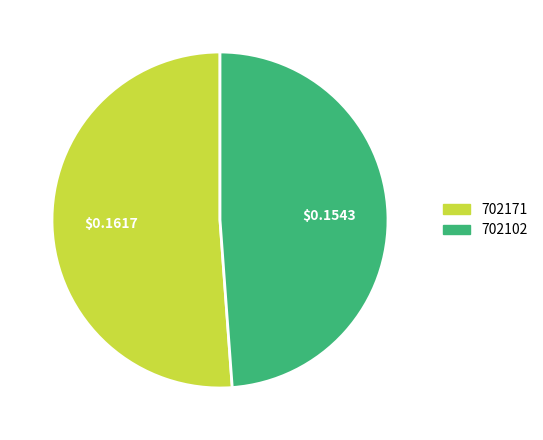

What is the largest slice in the pie chart?

702171